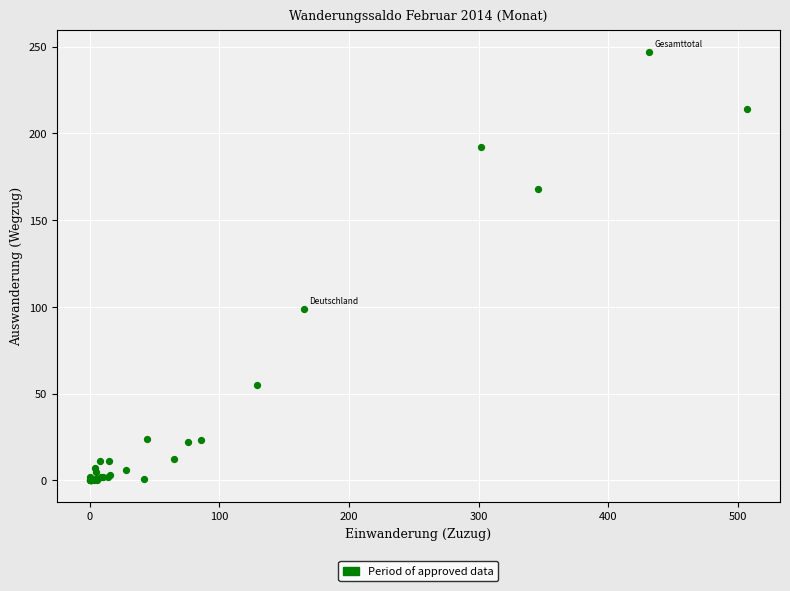

What Y value in the scatter plot is closest to 123?

99